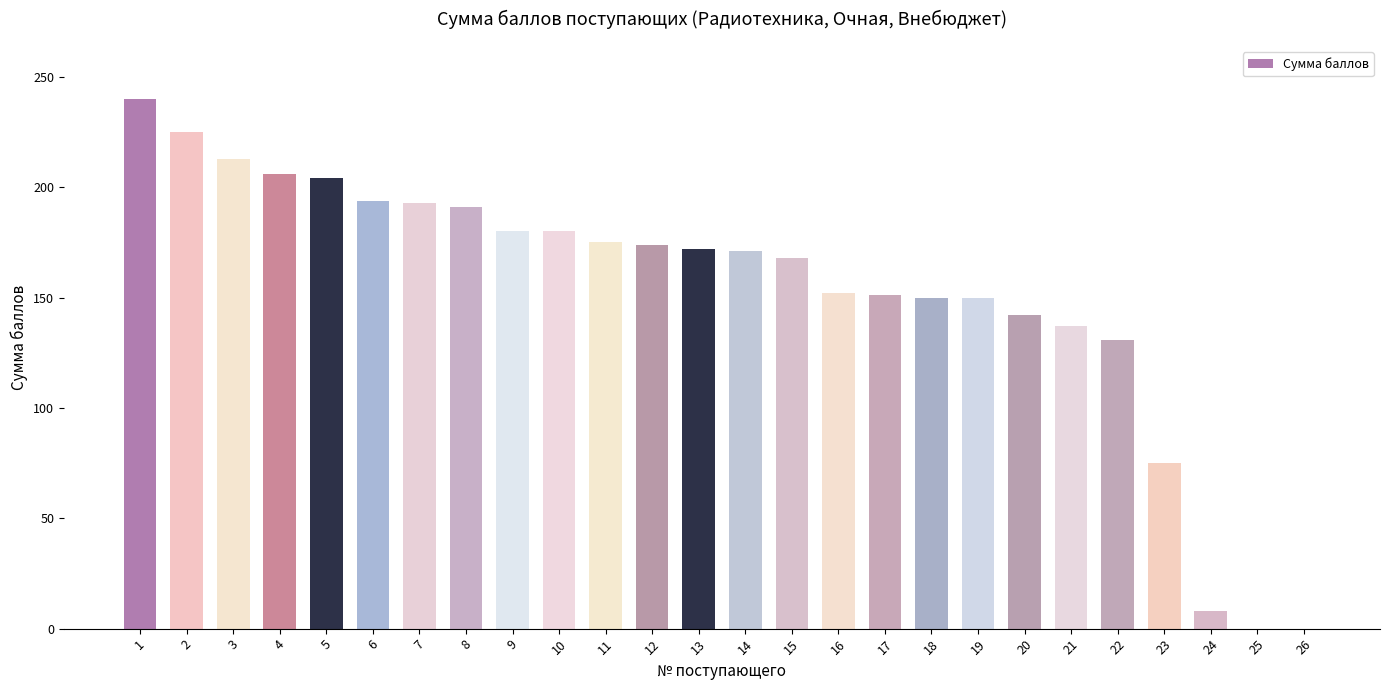

What is the greatest value displayed?

240